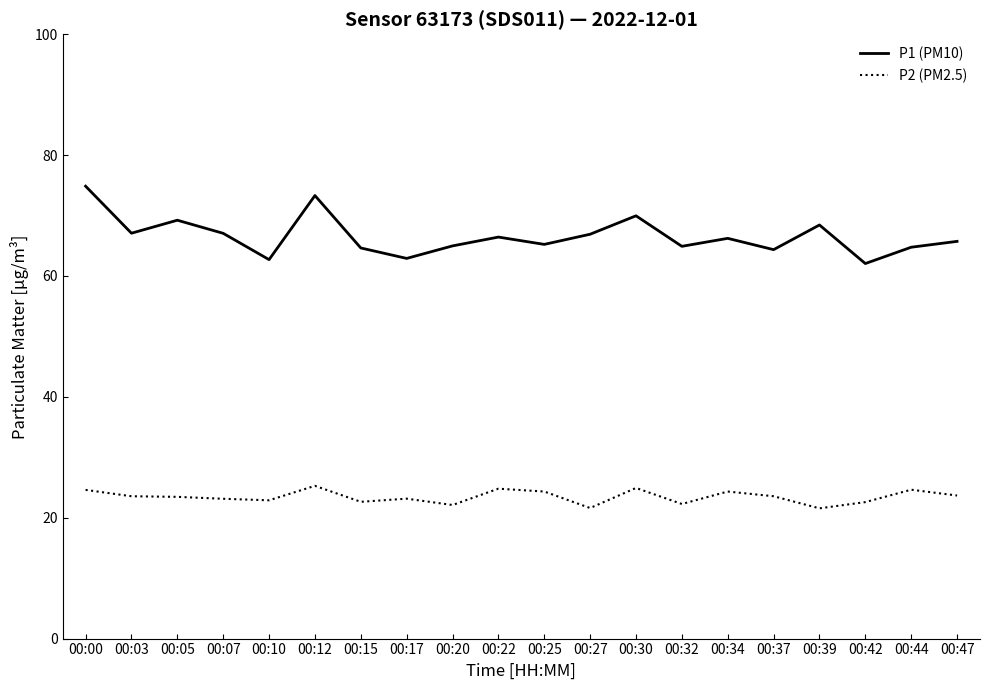

What is the difference between the maximum and minimum values in the P2 (PM2.5) series?

3.7